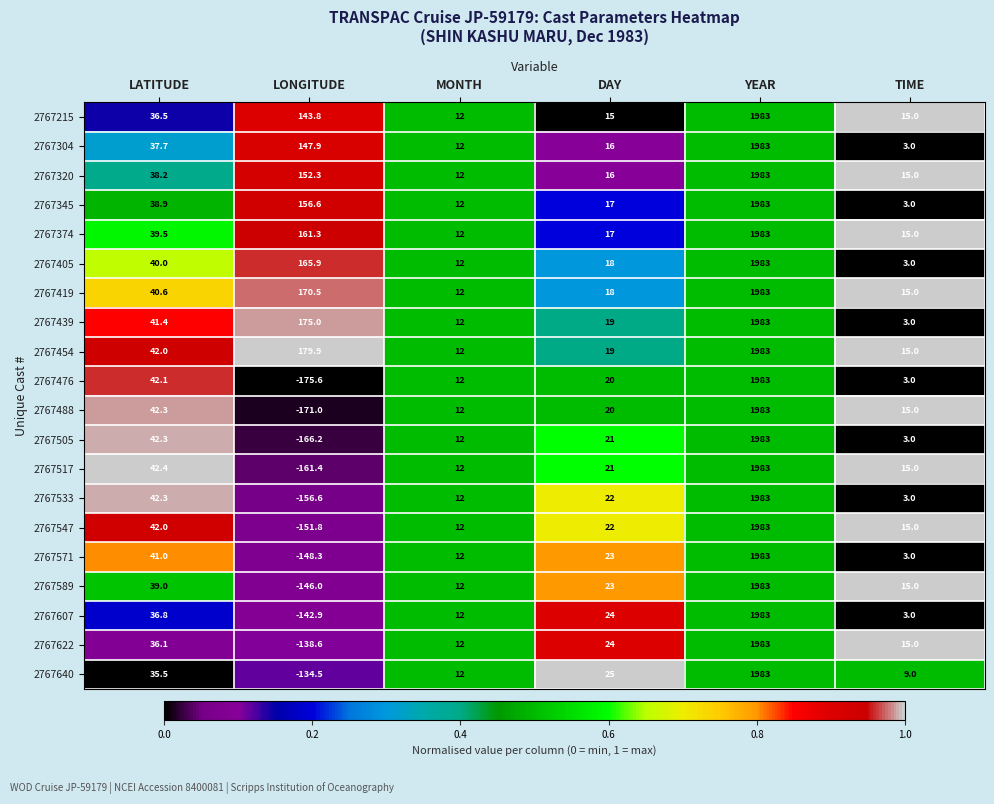

At which category is the sum across all series the highest?

YEAR